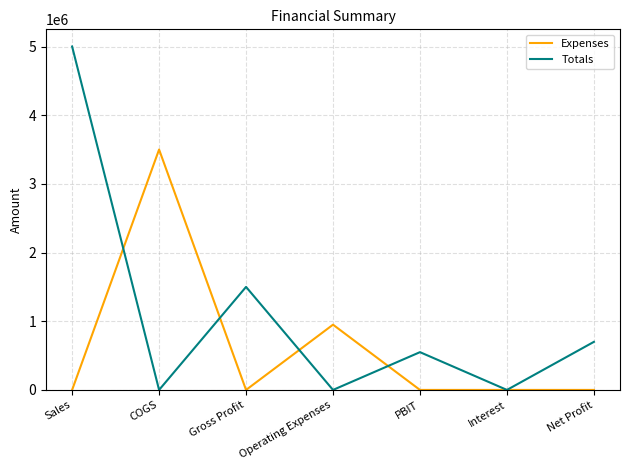

How many interior local peaks does the Totals series have?

2